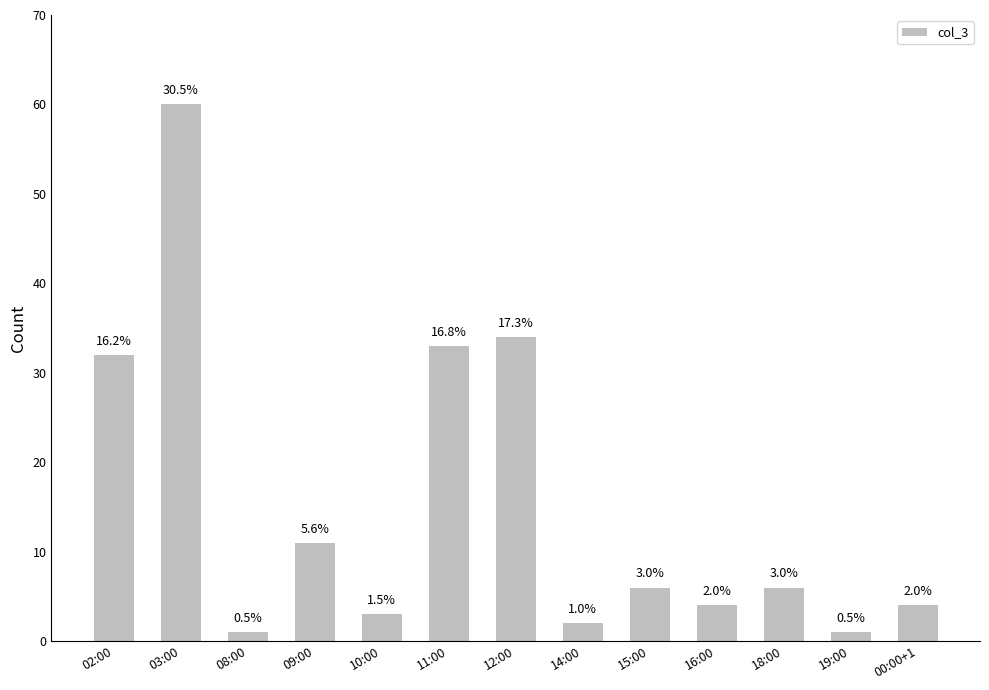

Reading left to right, transcribe all the data shown in this chart.

32	60	1	11	3	33	34	2	6	4	6	1	4